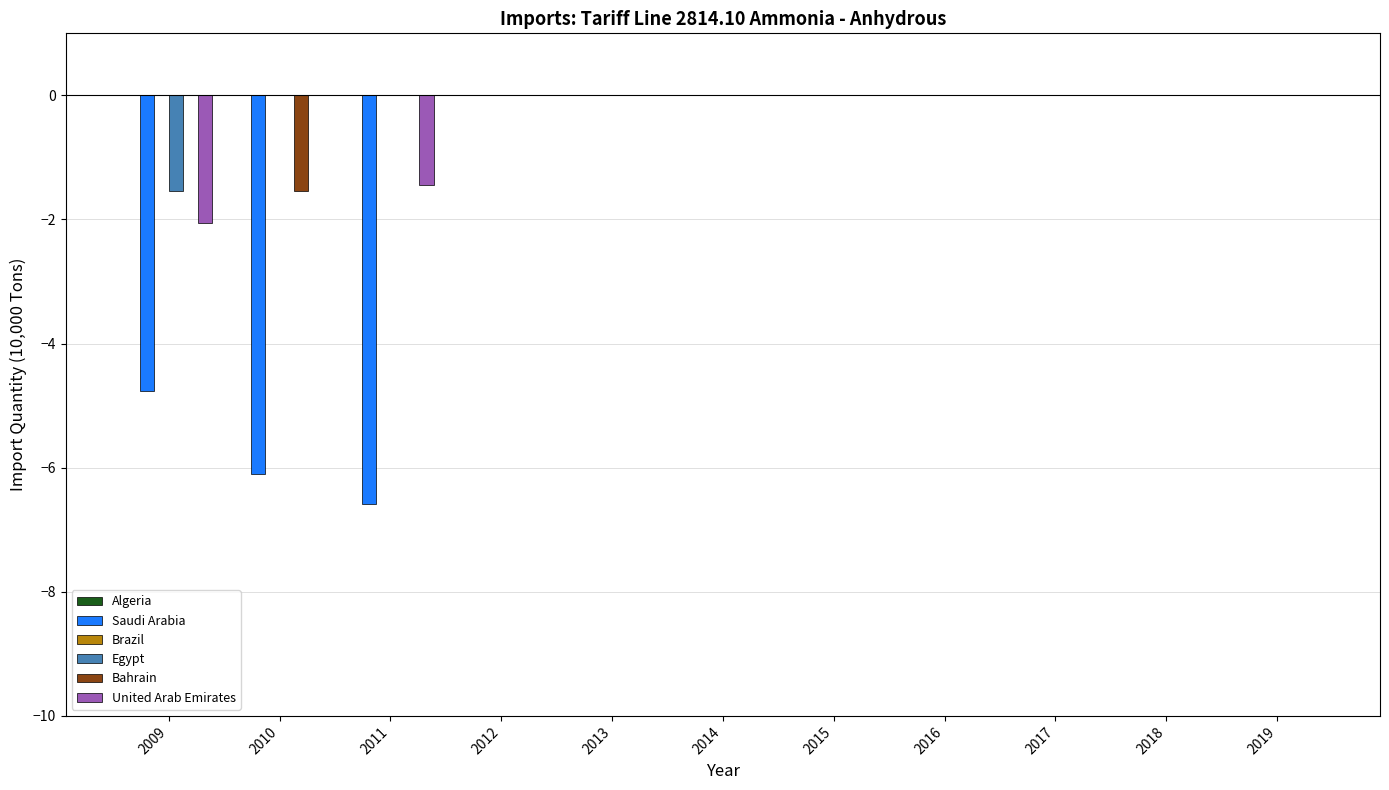

Where is Saudi Arabia nearest to the value -3?

2009